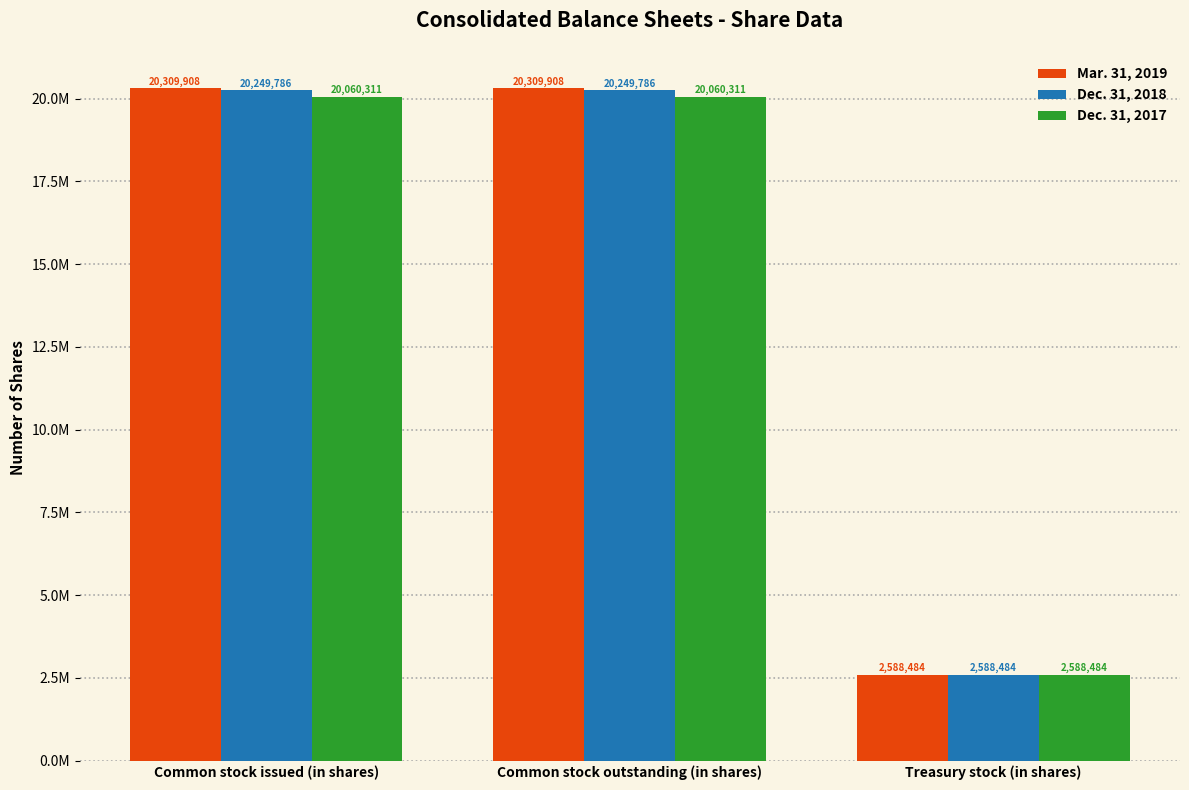

Does the chart contain stacked bars?

No